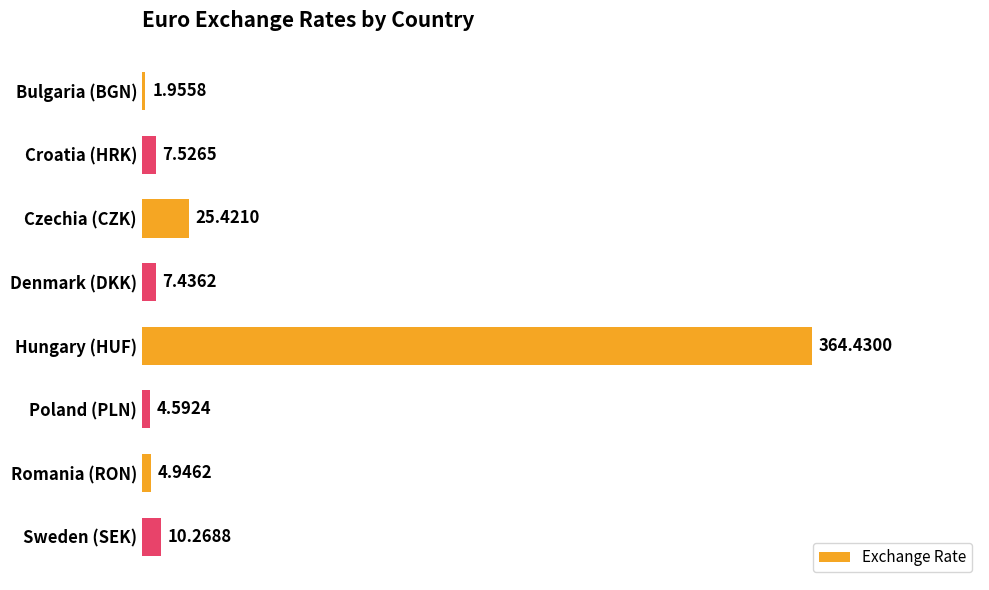

What is the difference between the maximum and minimum values?

362.5